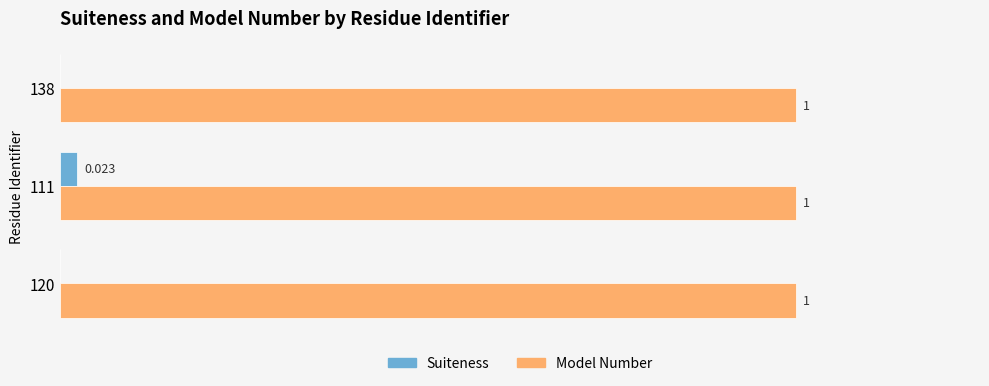

Which series changed the most between 120 and 111?

Suiteness